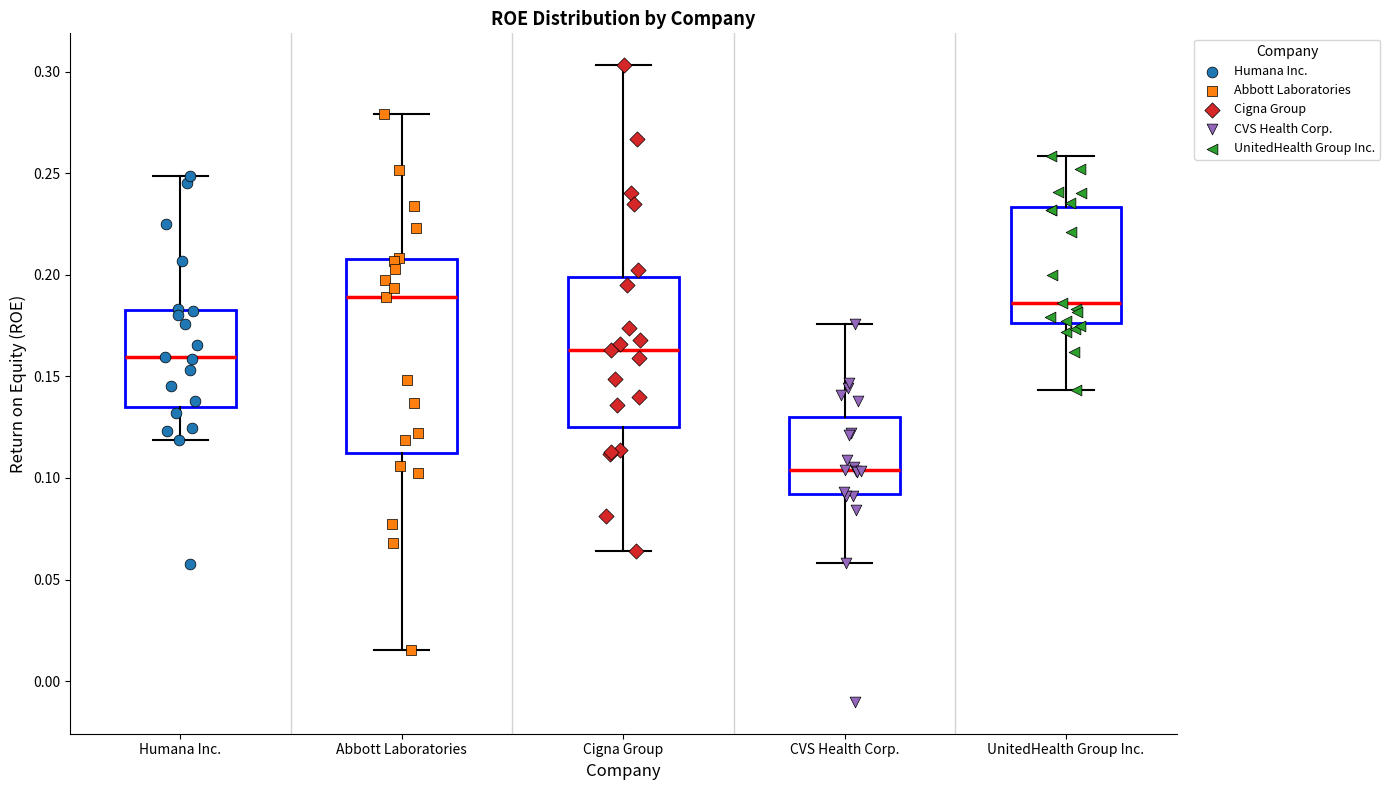

Where is the upper edge of the box for Abbott Laboratories on the y-axis? The values are not printed on the chart, so give them approximately, as read against the axis.

0.210